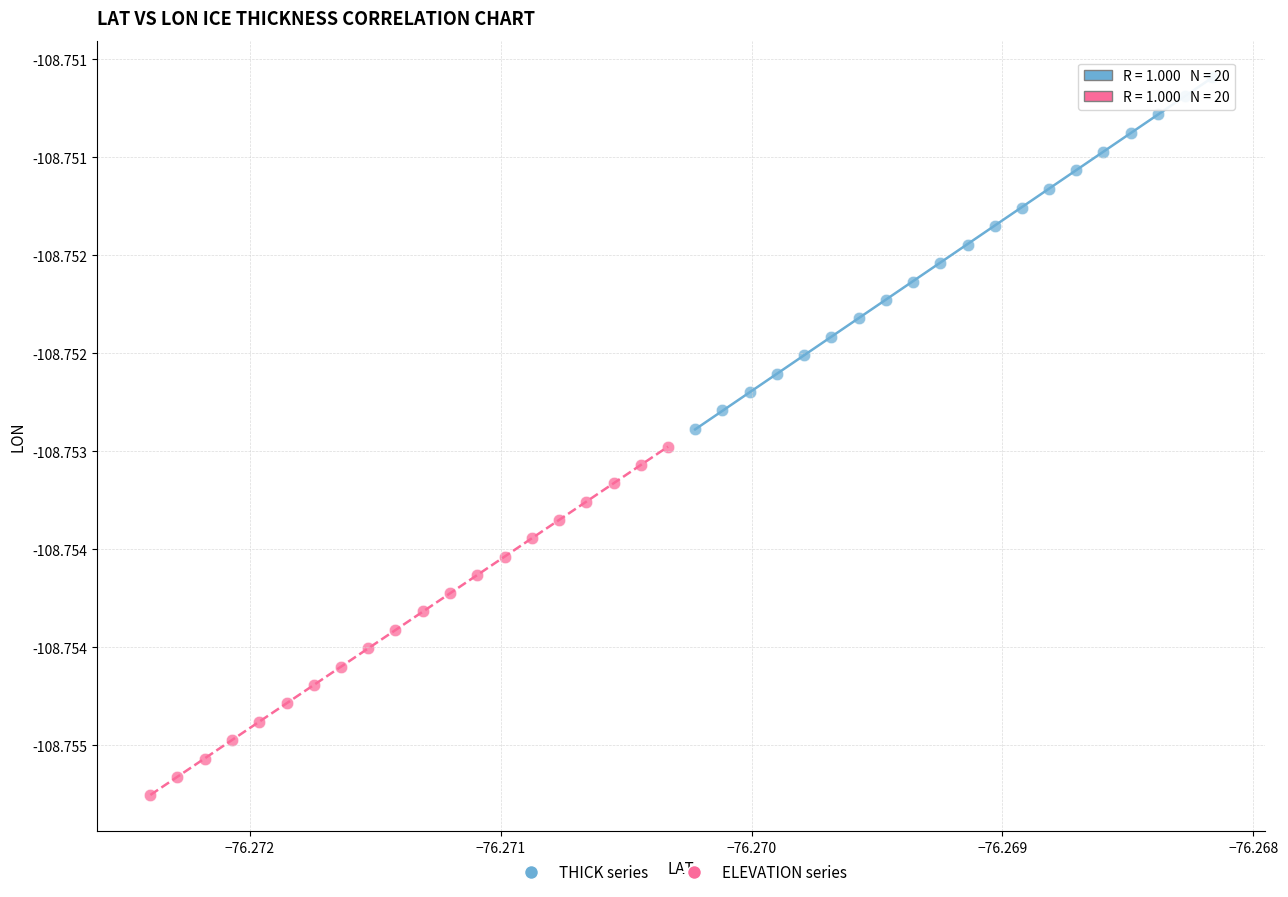

What are all the series names shown in the legend?

THICK series, ELEVATION series